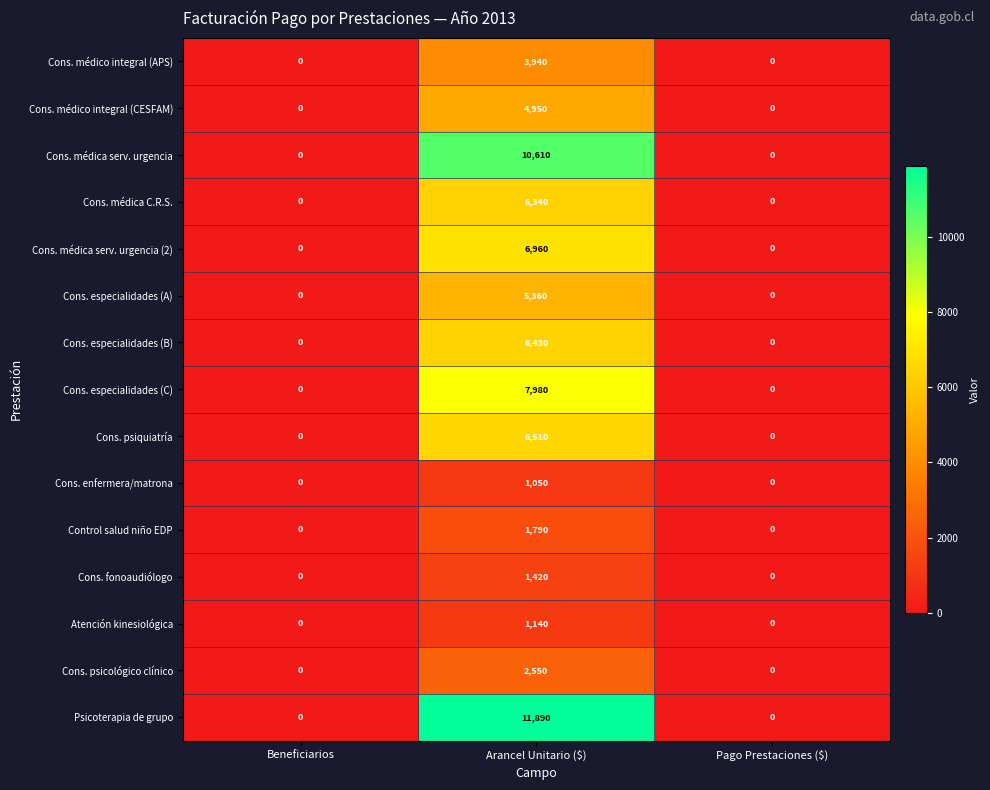

True or false: Cons. enfermera/matrona has a value of -340 at Beneficiarios.

False